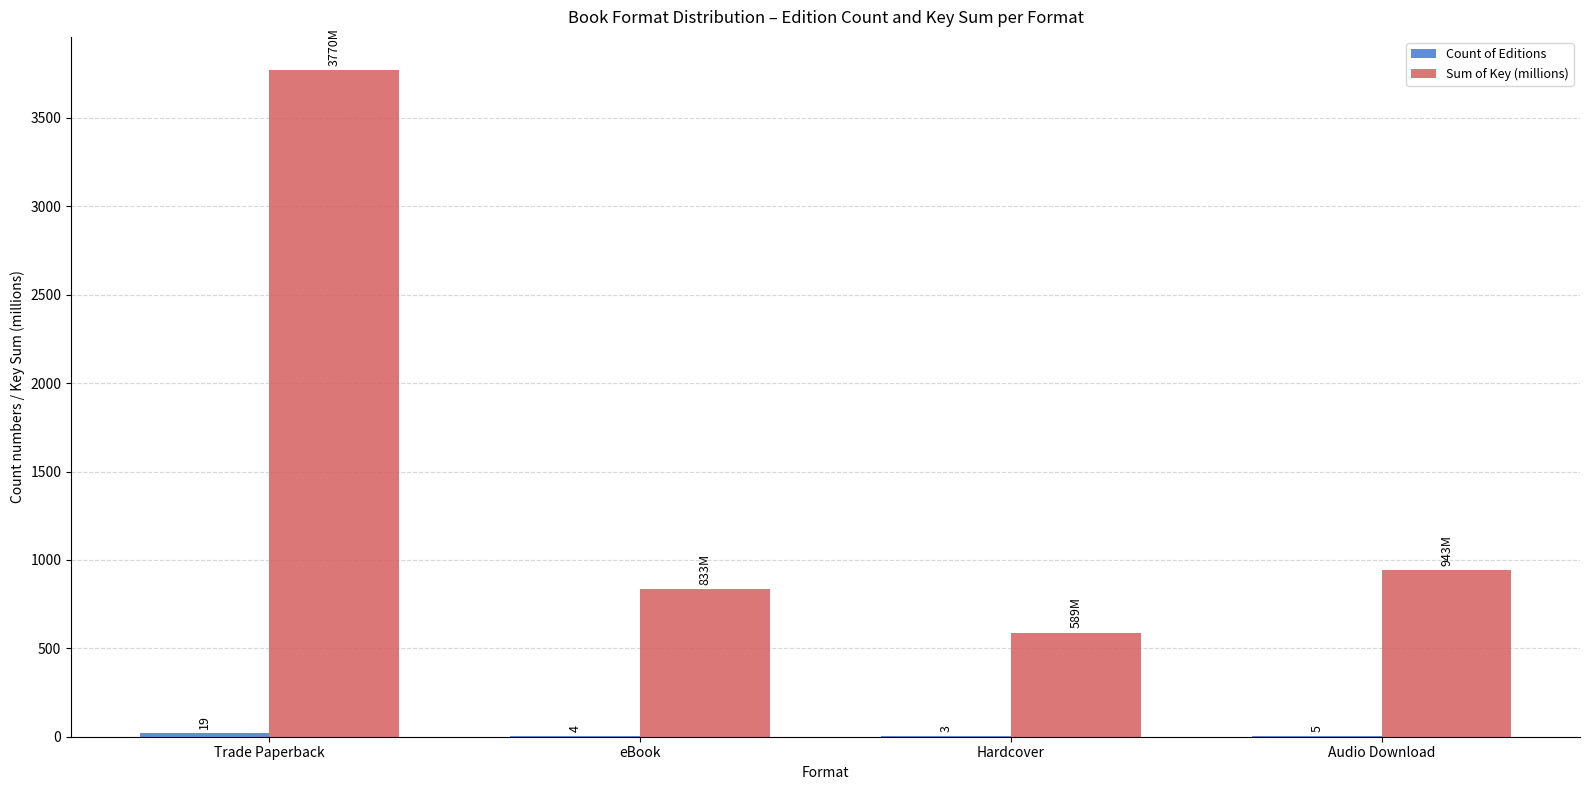

At which category is the sum across all series the highest?

Trade Paperback